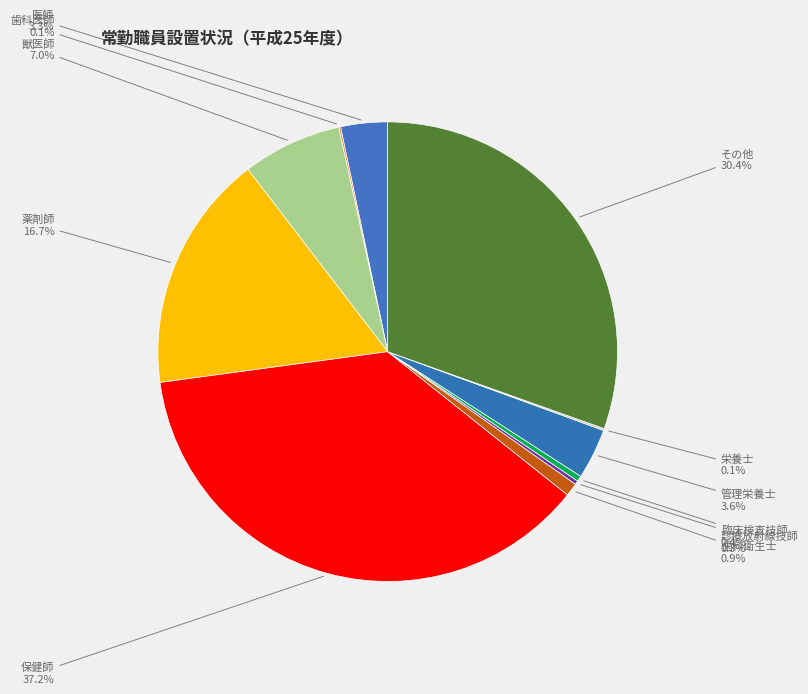

What is the ratio of the value at 薬剤師 to the value at 獣医師?

2.4